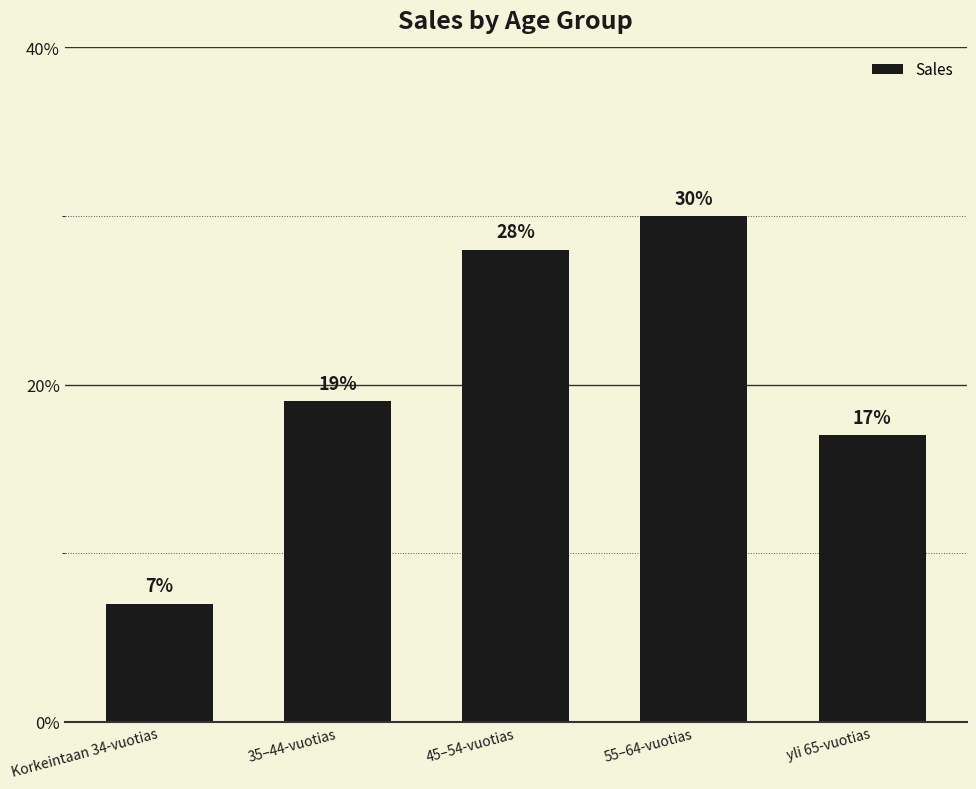

Rank the categories by value from lowest to highest.

Korkeintaan 34-vuotias, yli 65-vuotias, 35–44-vuotias, 45–54-vuotias, 55–64-vuotias